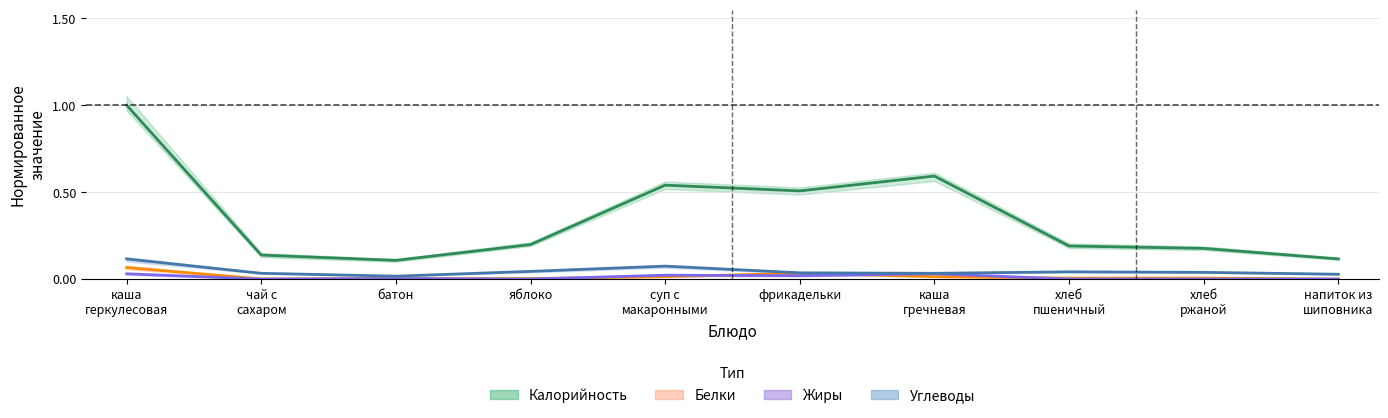

Where is Калорийность nearest to the value 0?

батон